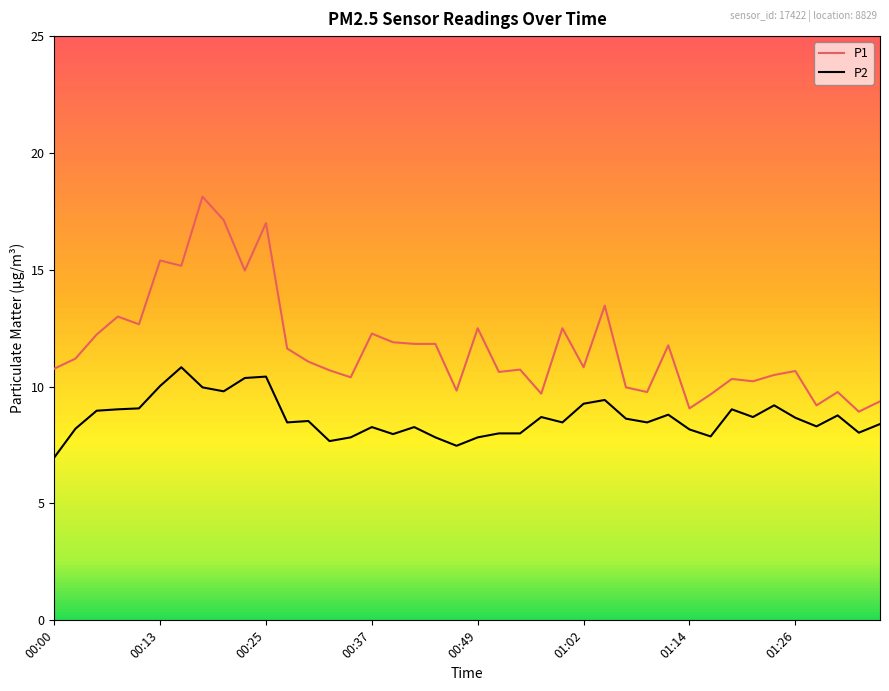

Which series has the largest range (max minus min)?

P1